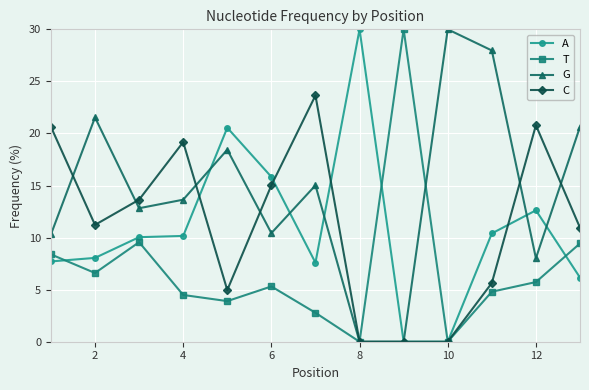

What is the difference between the maximum and minimum values in the A series?

30.0